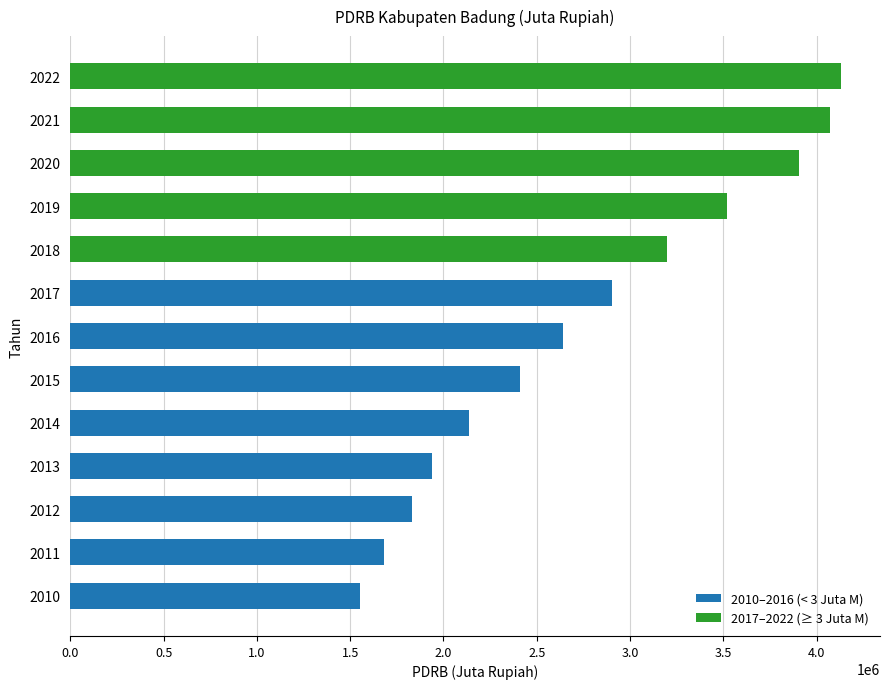

What is the smallest value displayed?

1551915.9